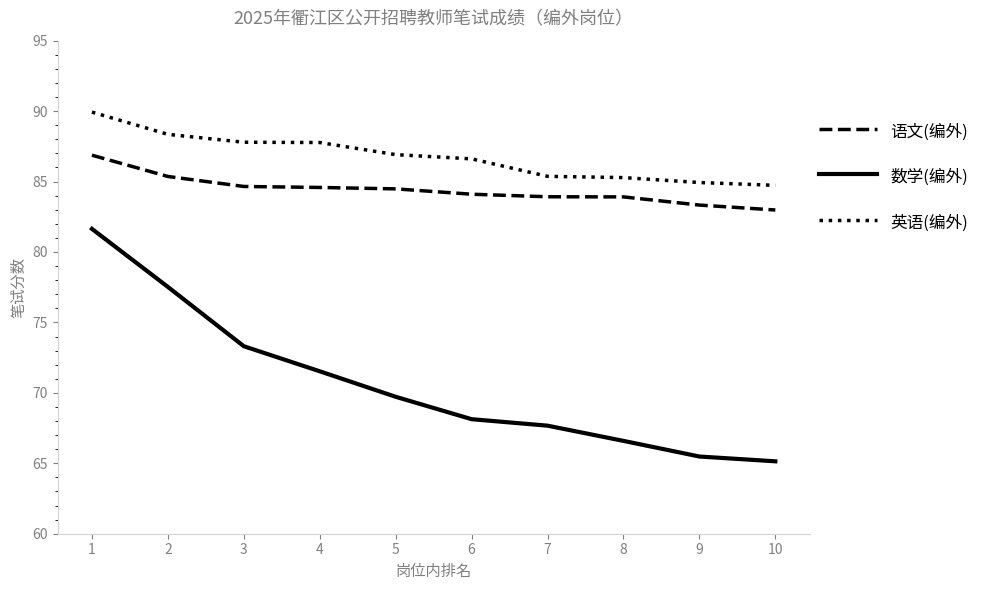

Does the chart display data point markers on the line(s)?

No